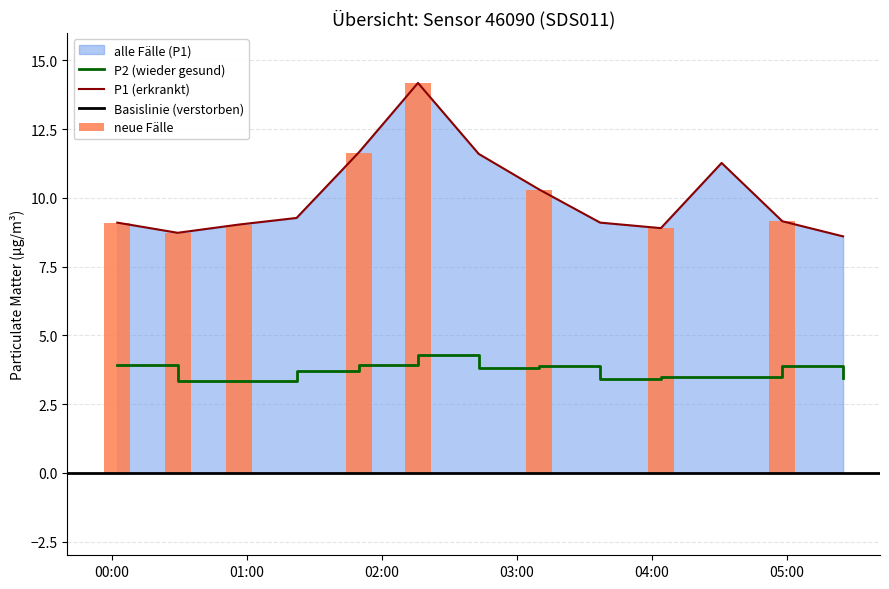

The P2 series shows 6.6 at 00:02. True or false?

False